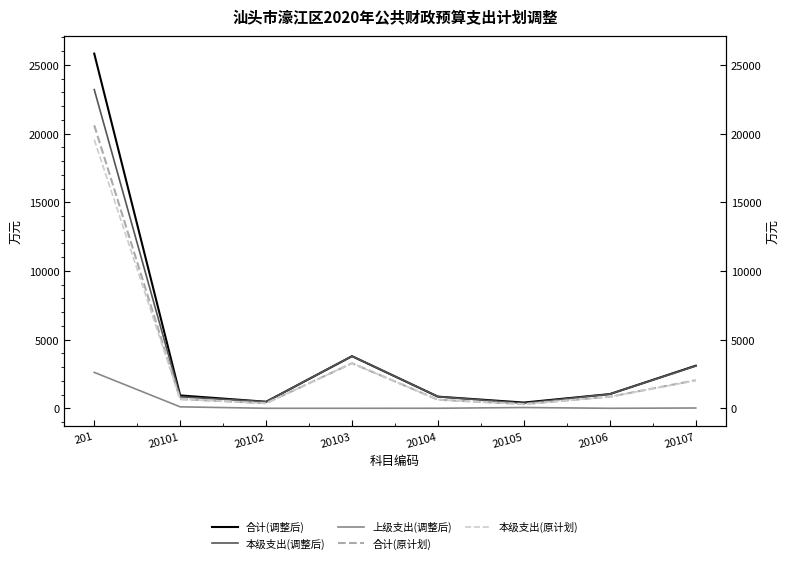

Where is 合计(调整后) nearest to the value 13119?

20103